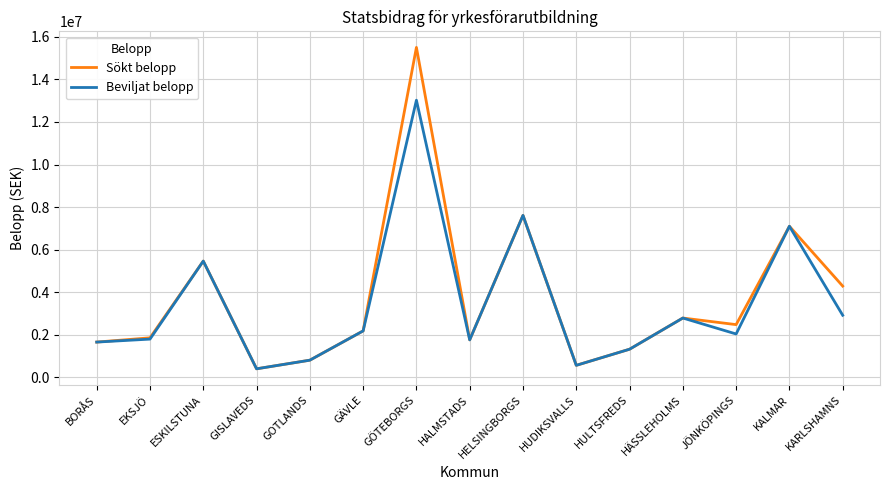

What are all the series names shown in the legend?

Sökt belopp, Beviljat belopp